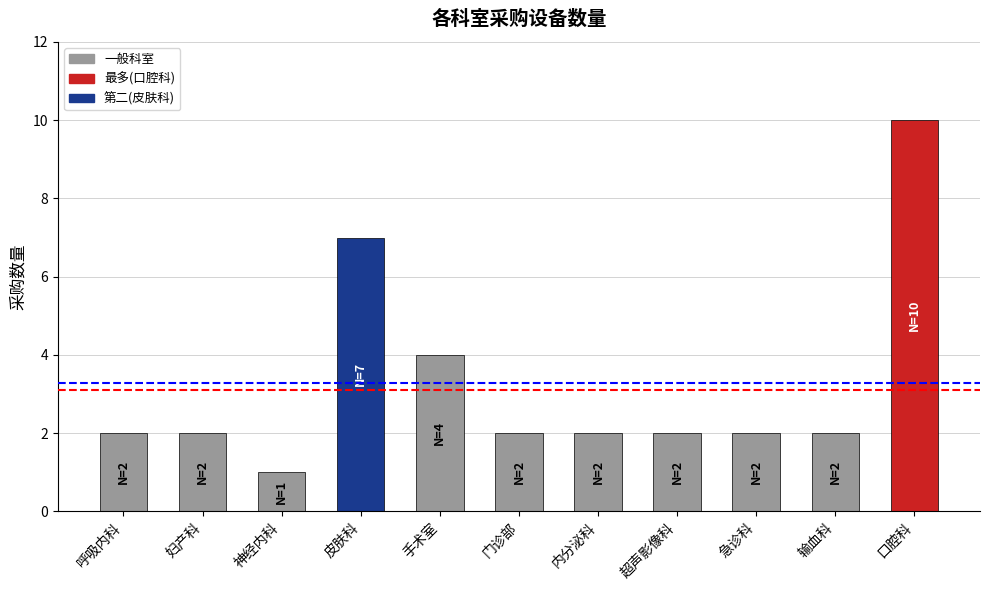

Where is the data nearest to the value 5?

手术室